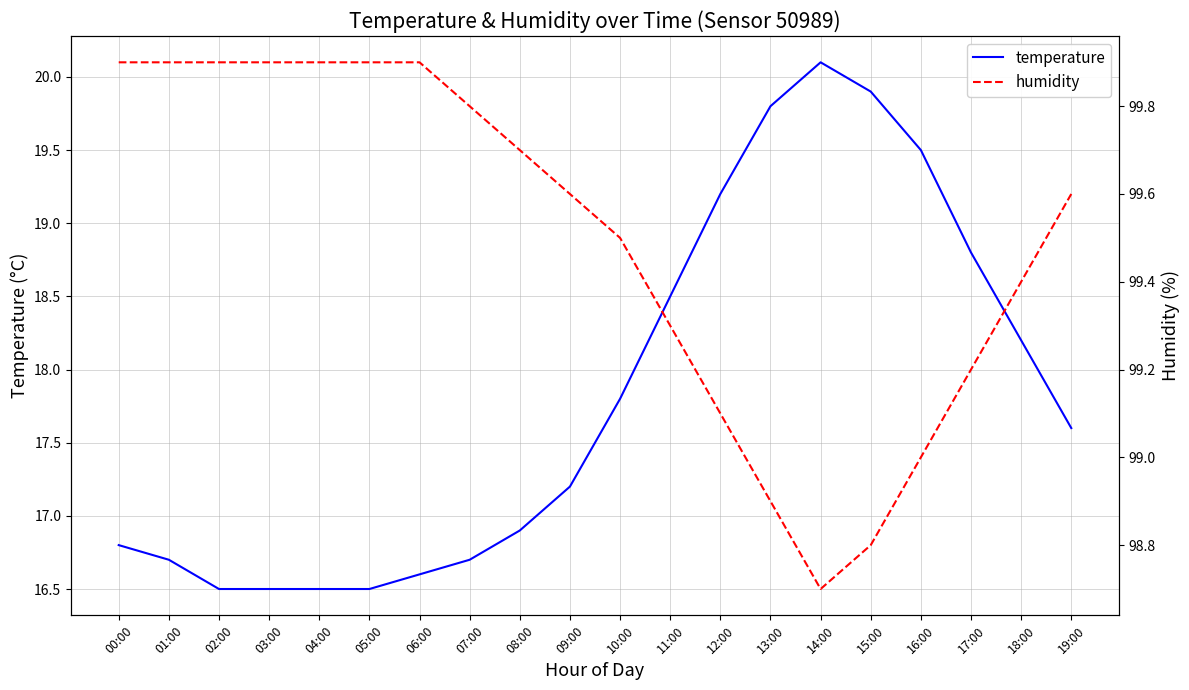

At which label does humidity first exceed 99?

00:00